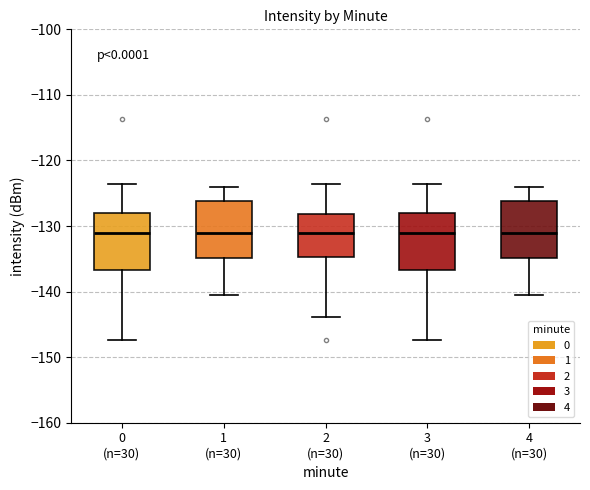

Reading left to right, read every box against the y-axis: the position of its median line, the range the box covers, and the ends of its whiskers. The values are not printed on the chart, so give them approximately, as read against the axis.

0 (n=30): median -131, box -137 to -128, whiskers -147 to -124
1 (n=30): median -131, box -135 to -126, whiskers -141 to -124
2 (n=30): median -131, box -135 to -128, whiskers -144 to -124
3 (n=30): median -131, box -137 to -128, whiskers -147 to -124
4 (n=30): median -131, box -135 to -126, whiskers -141 to -124